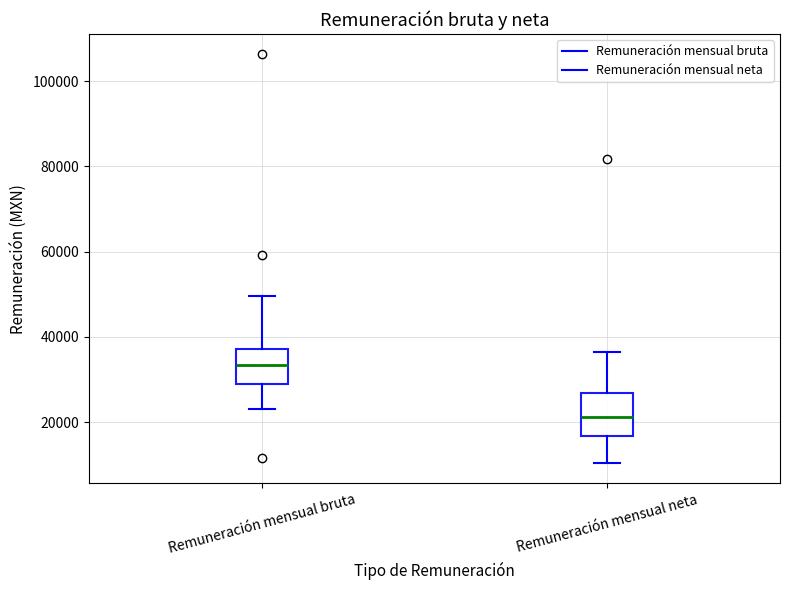

Which box's median line is the highest?

Remuneración mensual bruta